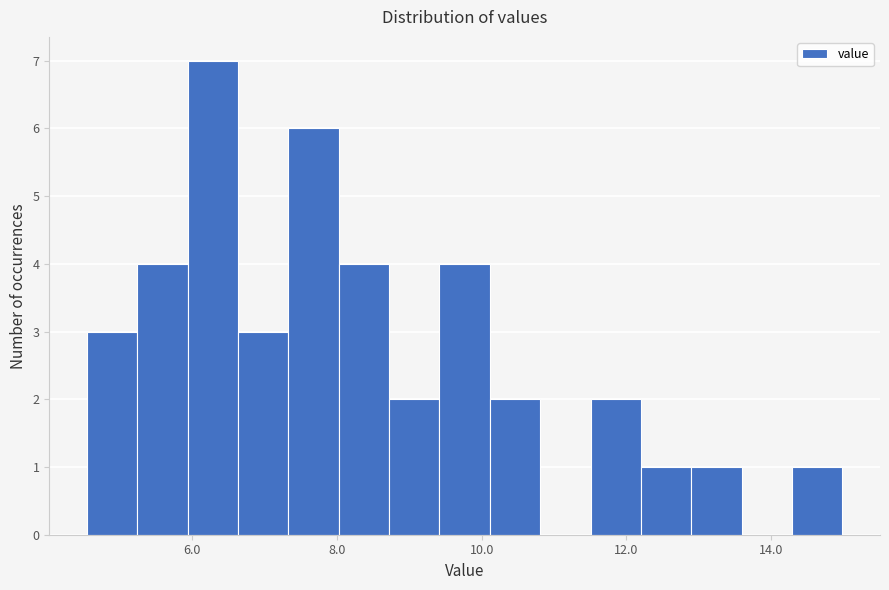

Around what value on the x-axis is the tallest bar? Give the approximate position of its centre, as read against the axis.

6.2